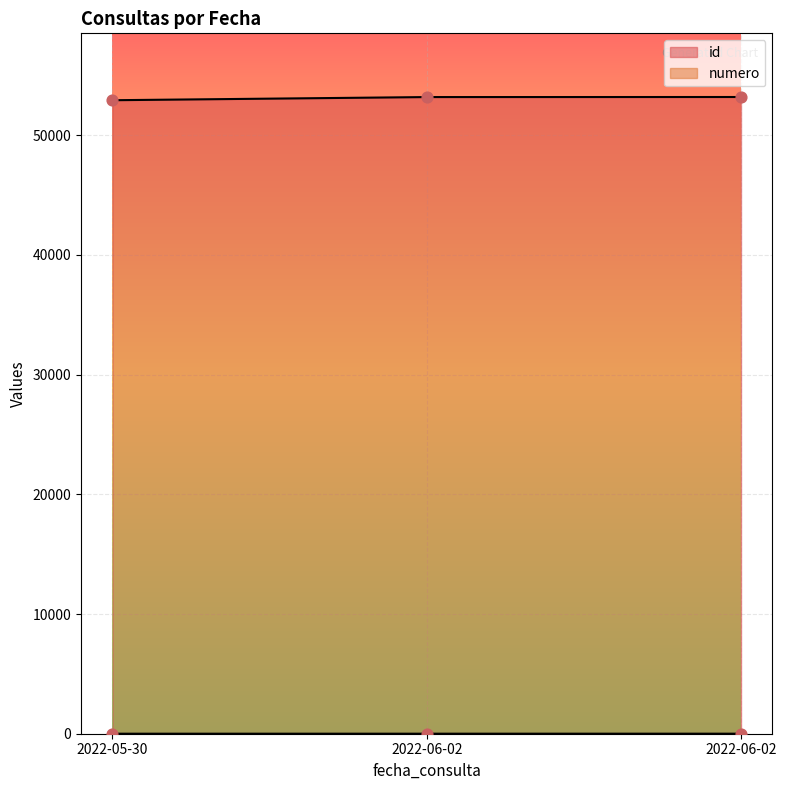

Which series has the largest total across all categories?

id